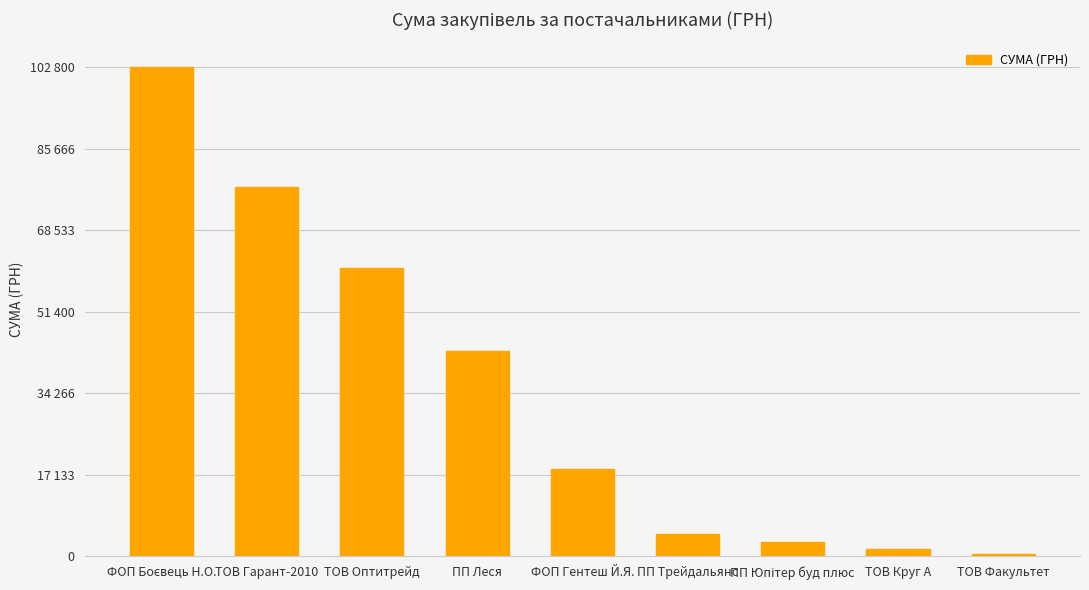

What is the average value?

34660.0